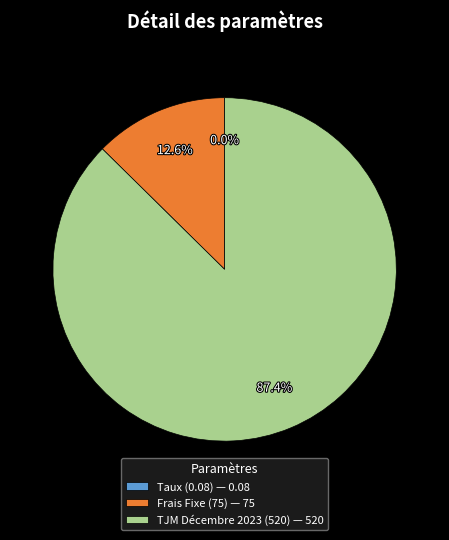

To the nearest percent, what is the average slice percentage?

33%